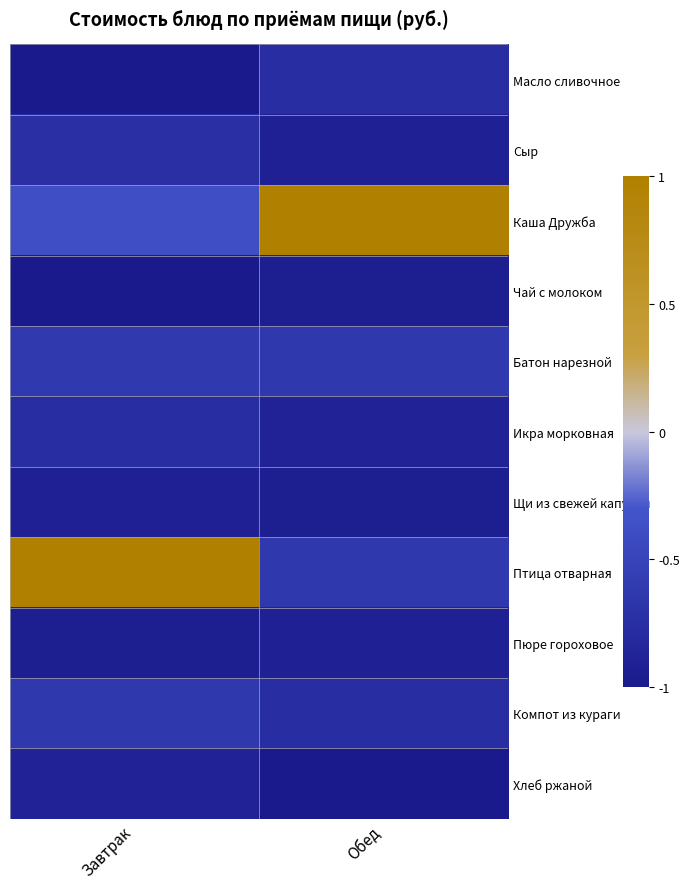

Reading right to left, extract all data points from this chart.

Масло сливочное: Обед=-0.8	Завтрак=-1.0
Сыр: Обед=-0.9	Завтрак=-0.7
Каша Дружба: Обед=1.0	Завтрак=-0.4
Чай с молоком: Обед=-0.9	Завтрак=-1.0
Батон нарезной: Обед=-0.6	Завтрак=-0.6
Икра морковная: Обед=-0.9	Завтрак=-0.8
Щи из свежей капусты: Обед=-0.9	Завтрак=-0.9
Птица отварная: Обед=-0.6	Завтрак=1.0
Пюре гороховое: Обед=-0.9	Завтрак=-0.9
Компот из кураги: Обед=-0.8	Завтрак=-0.6
Хлеб ржаной: Обед=-1.0	Завтрак=-0.9